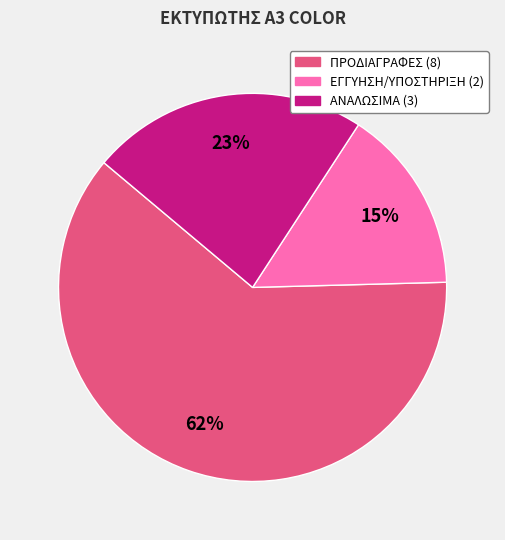

The ΑΝΑΛΩΣΙΜΑ (3) slice represents 23% of the pie. True or false?

True